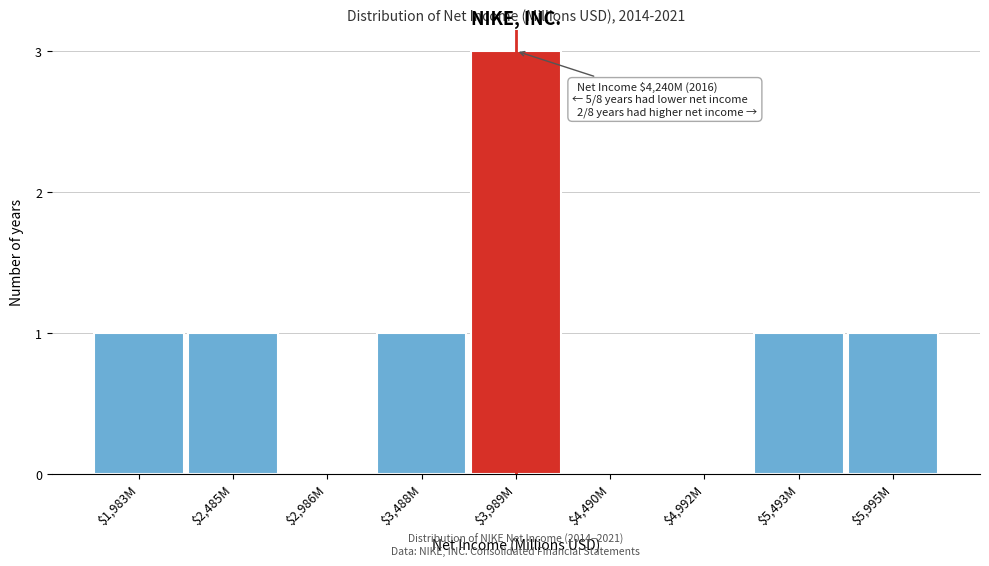

Is it true that the value at $3,488M is 0?

False